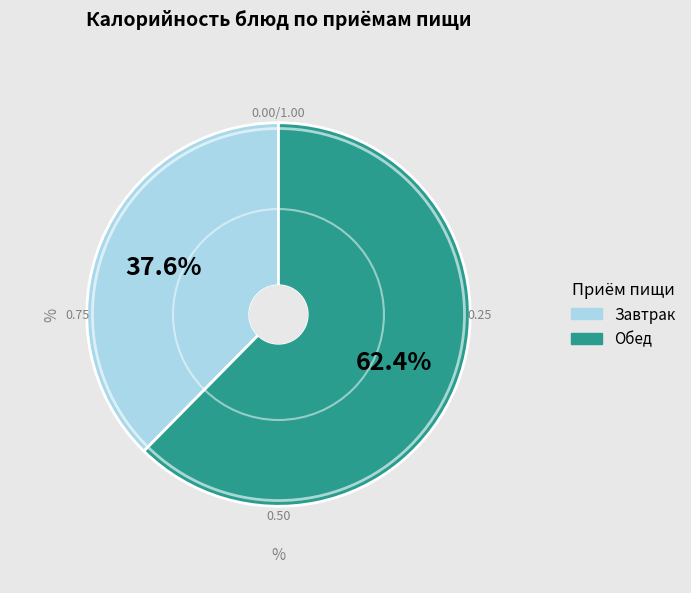

Does any single category account for the majority?

Yes